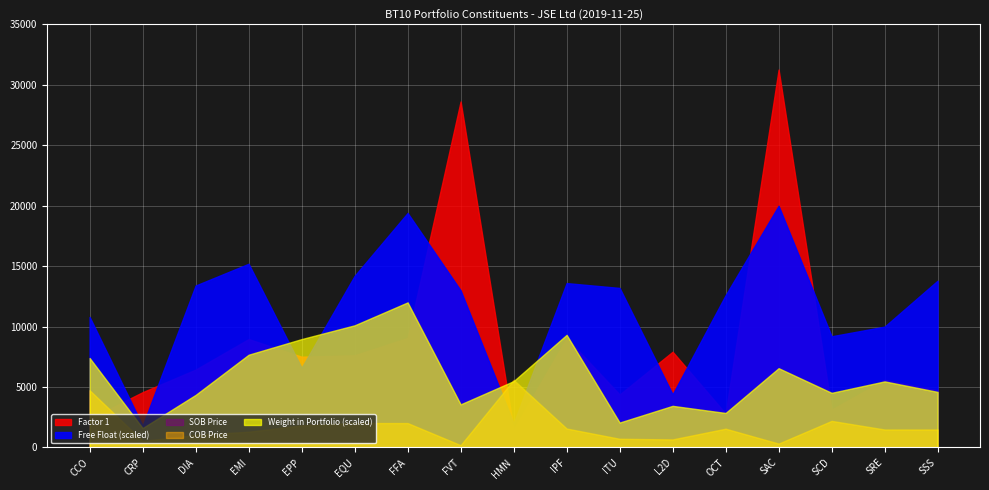

What position from the left is SAC?

14